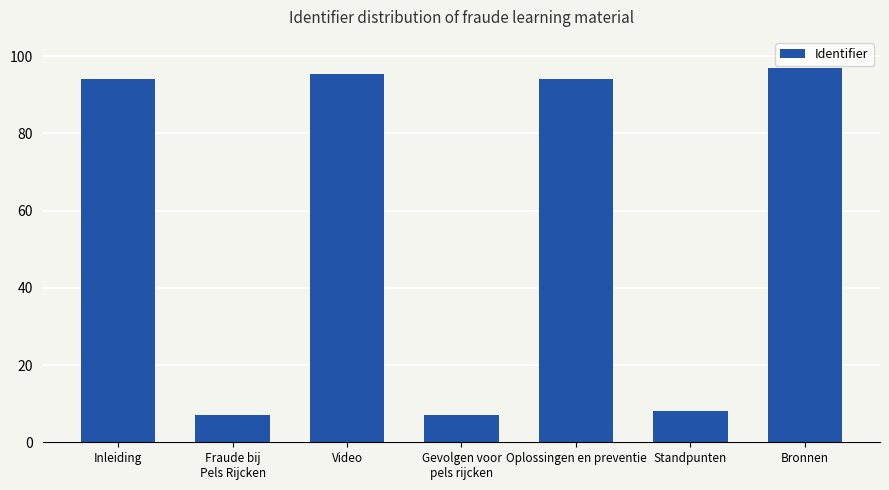

What is the greatest value displayed?

97.0